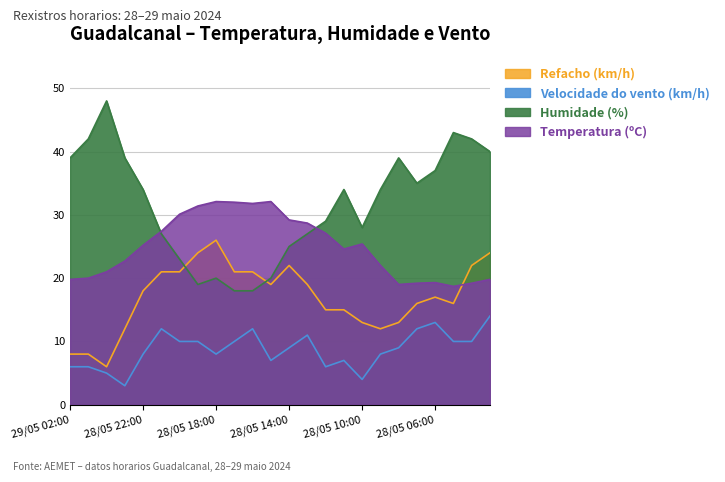

How many lines are shown in the chart?

4